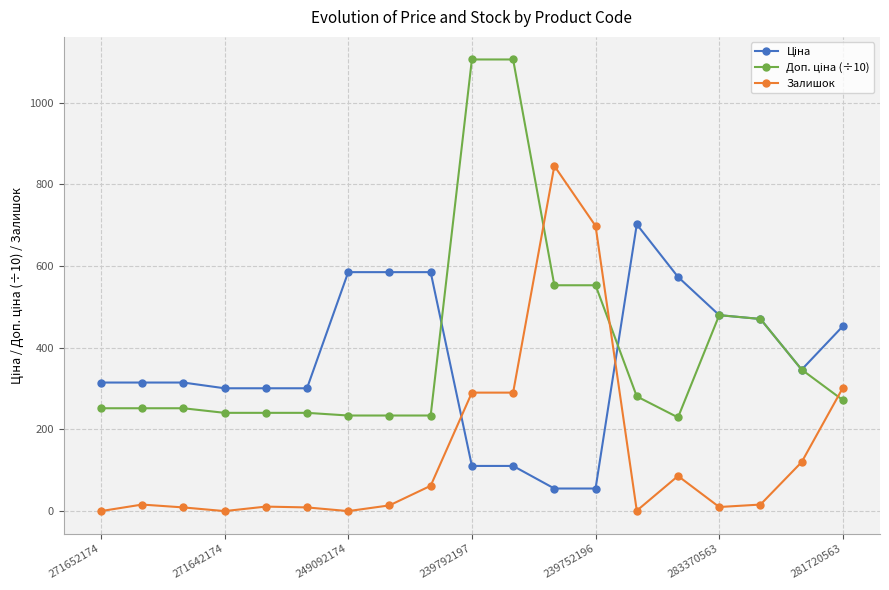

True or false: Доп. ціна (÷10) and Залишок intersect in this chart.

True